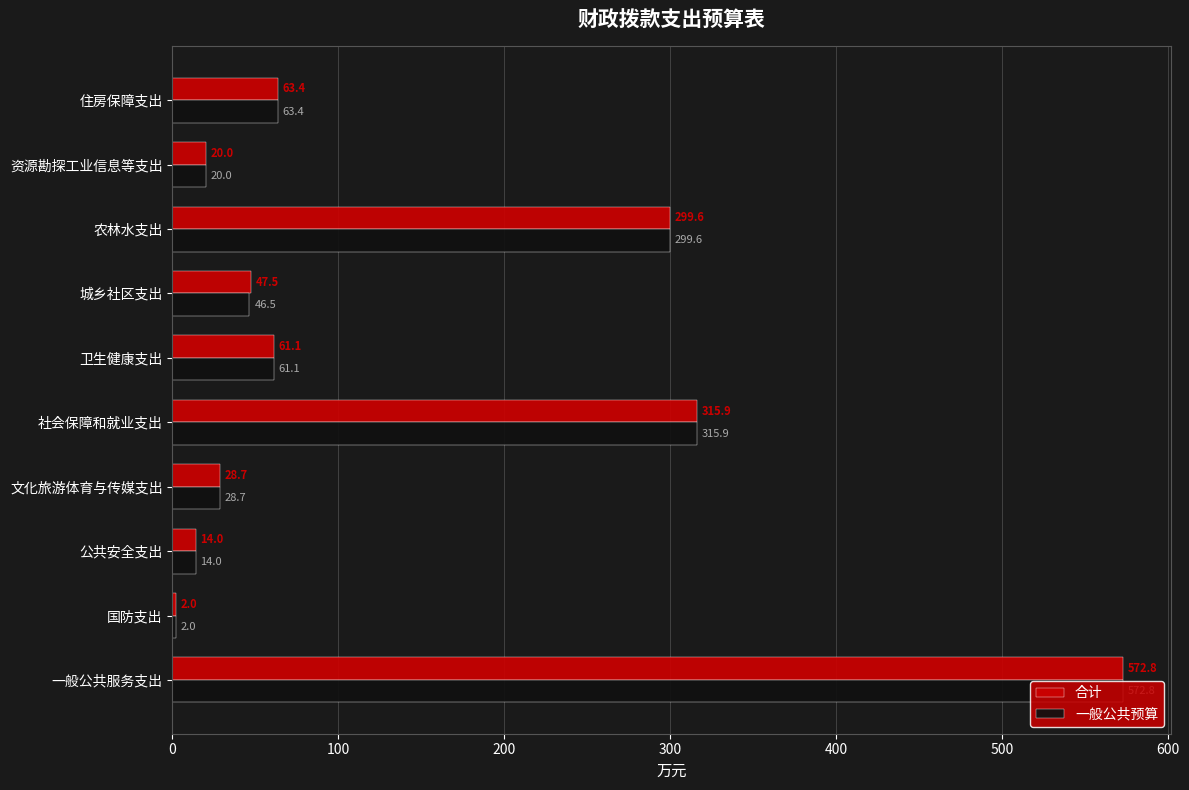

What is the difference between the maximum and second lowest values in the 一般公共预算 series?

558.8